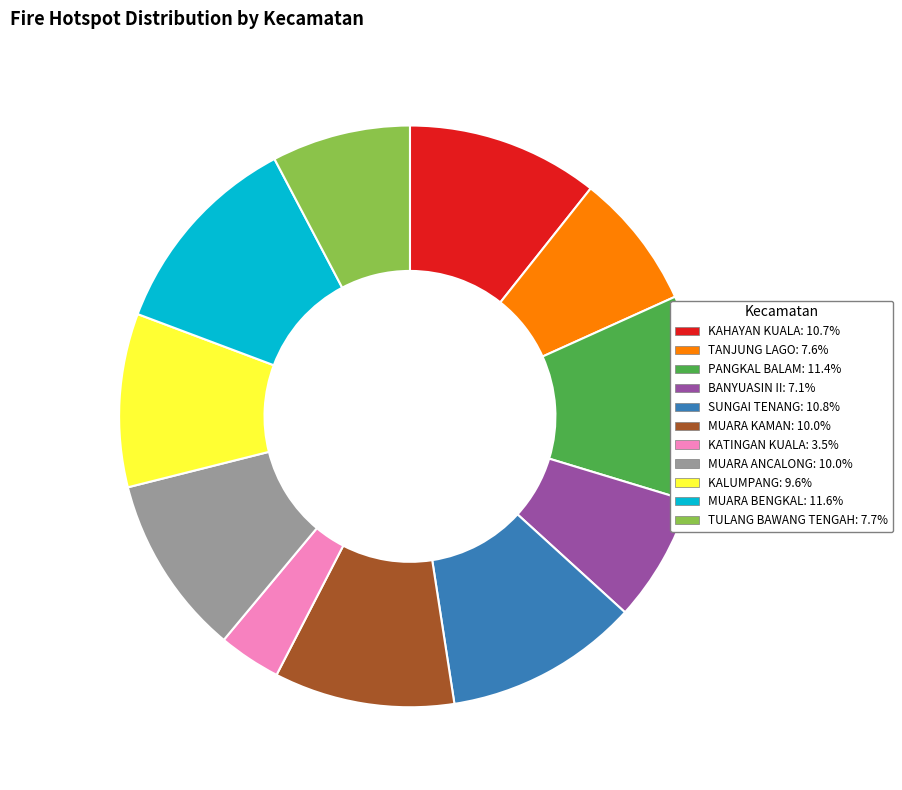

Approximately how many times larger is the value at MUARA ANCALONG compared to TULANG BAWANG TENGAH?

1.3